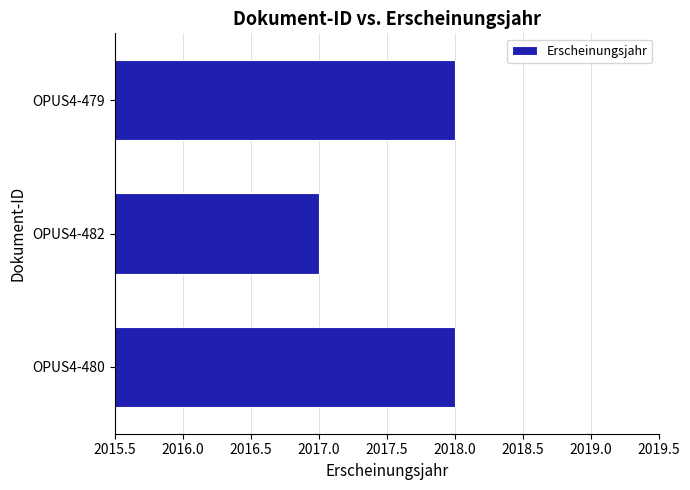

Reading bottom to top, transcribe all the data shown in this chart.

2018	2017	2018